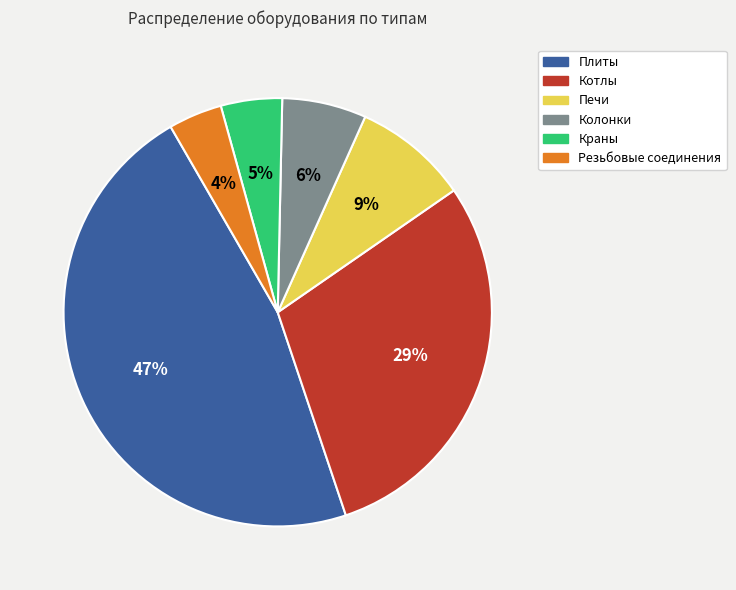

Is the sum of Котлы and Краны greater than half?

No